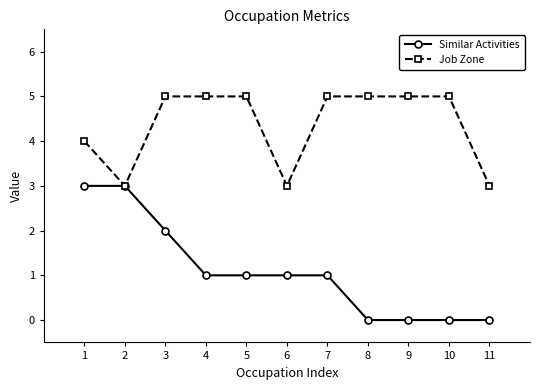

What is the total value across all series at 6?

4